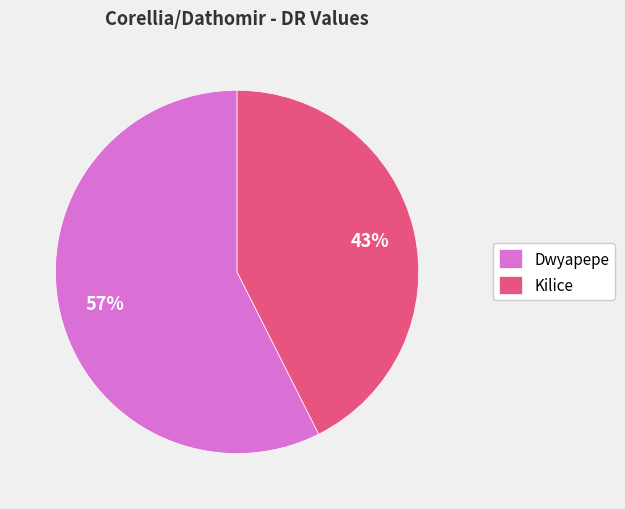

Between Dwyapepe and Kilice, which is larger?

Dwyapepe